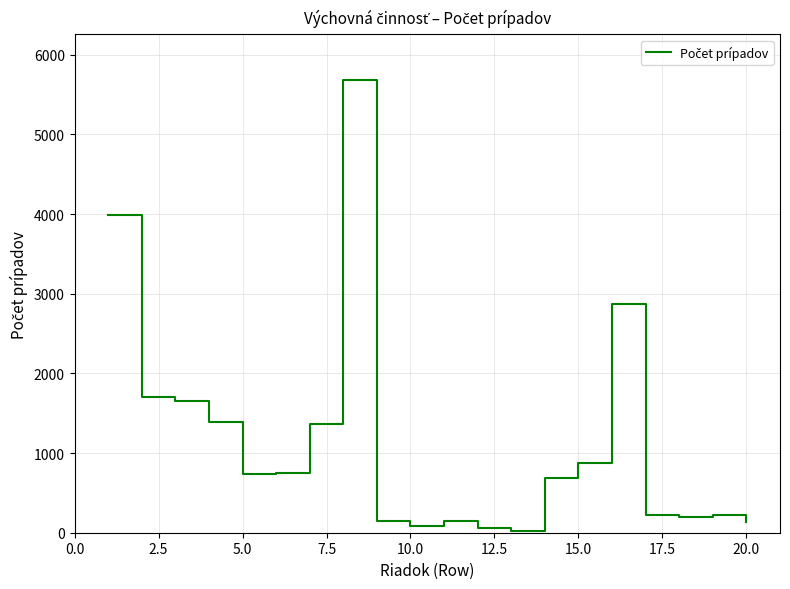

What is the difference between the maximum and minimum values?

5664